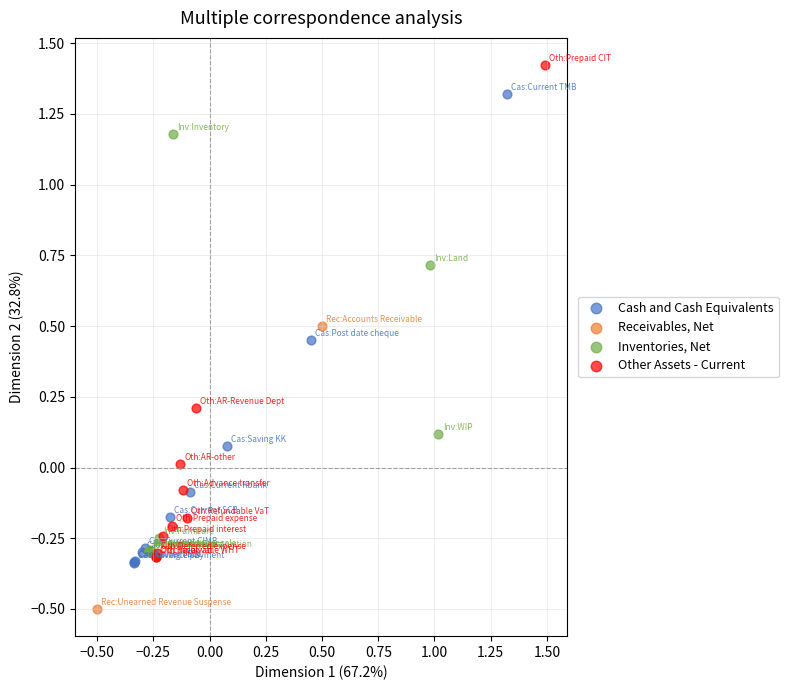

Which series has the widest spread of Y values?

Other Assets - Current